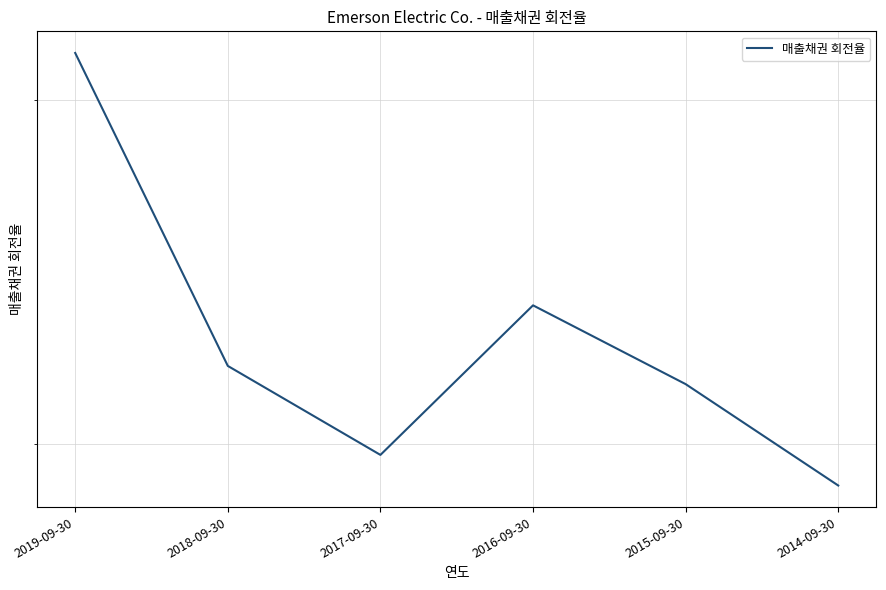

At which category does the data reach its first local peak?

2016-09-30